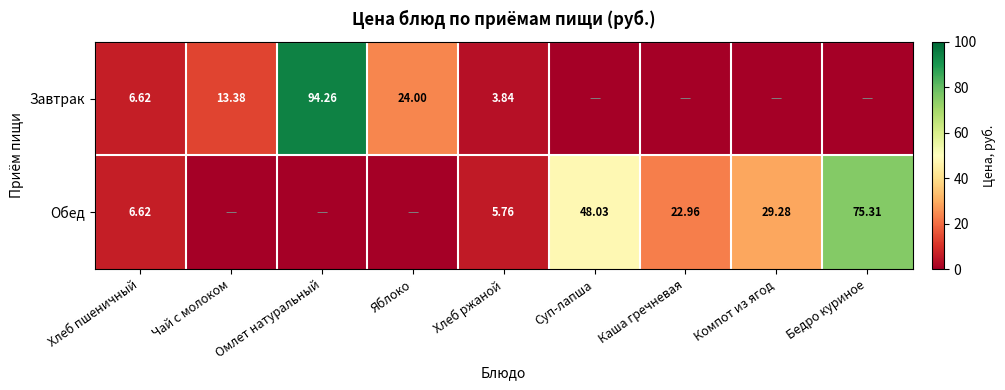

True or false: Обед has a value of 48.0 at Суп-лапша.

True